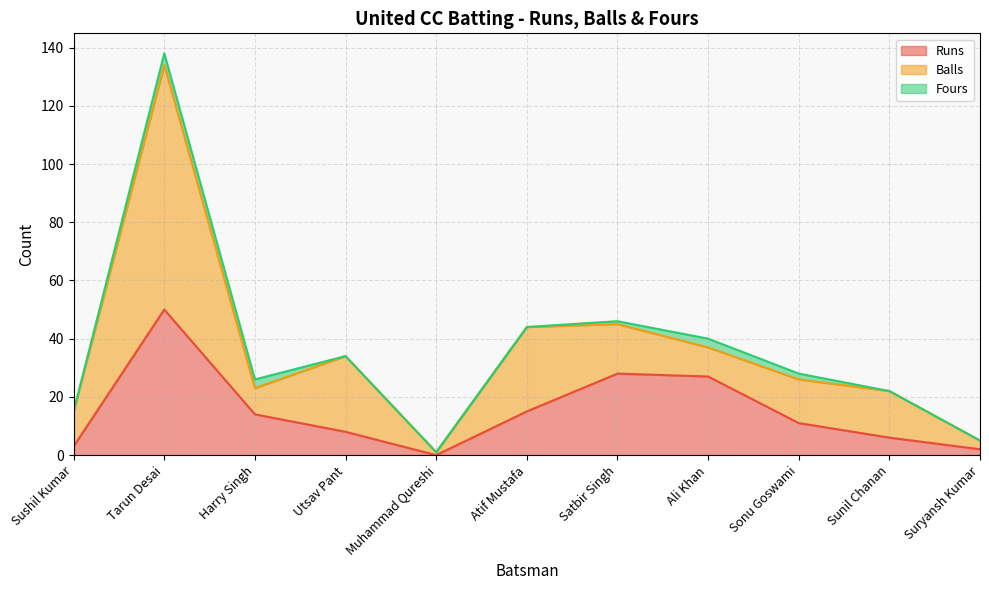

What is the total value across all series at Muhammad Qureshi?

1